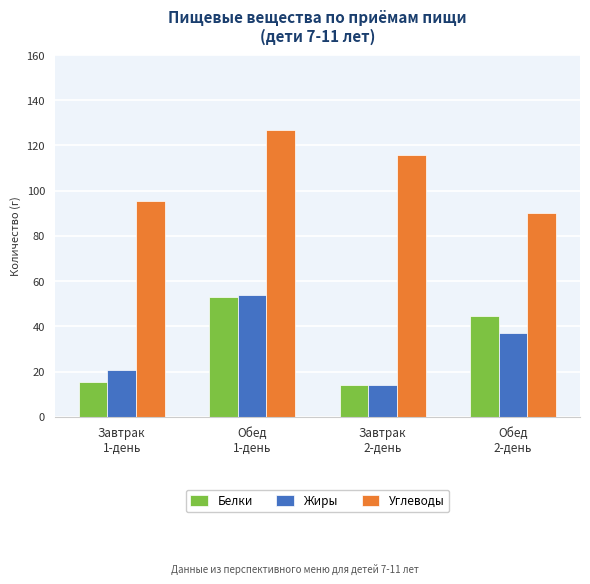

The value of Углеводы at Завтрак
2-день is 115.9. True or false?

True